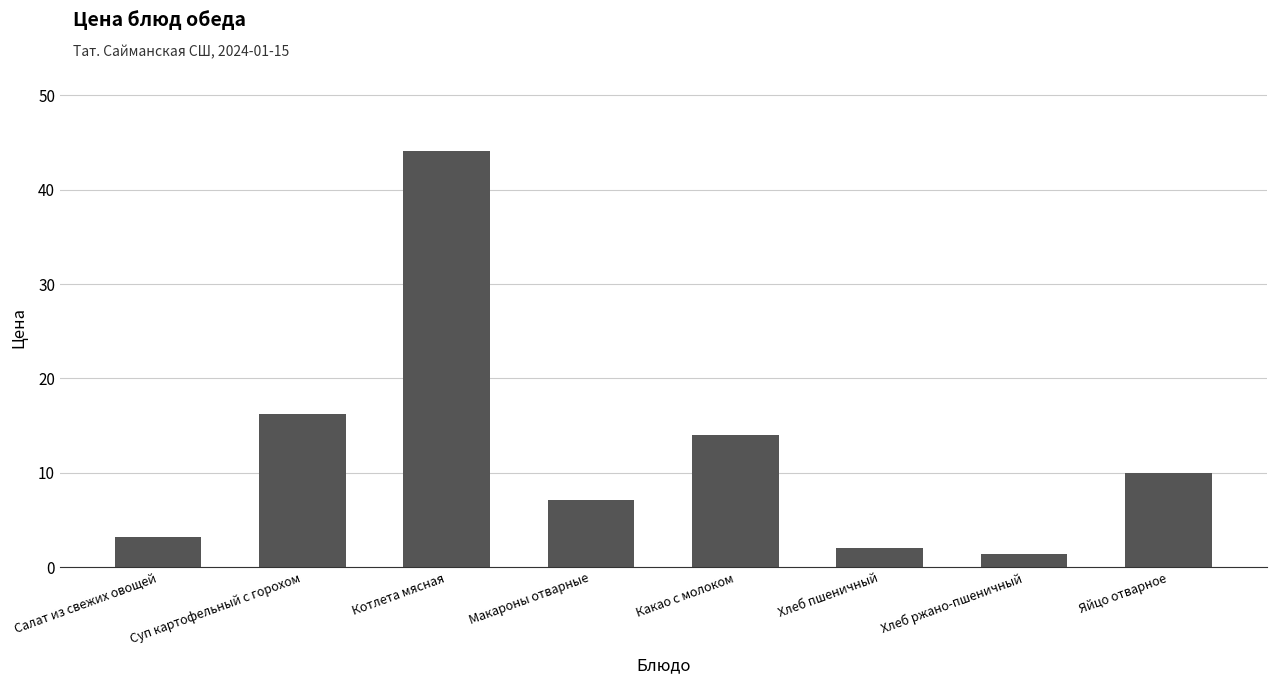

Rank the categories by value from highest to lowest.

Котлета мясная, Суп картофельный с горохом, Какао с молоком, Яйцо отварное, Макароны отварные, Салат из свежих овощей, Хлеб пшеничный, Хлеб ржано-пшеничный